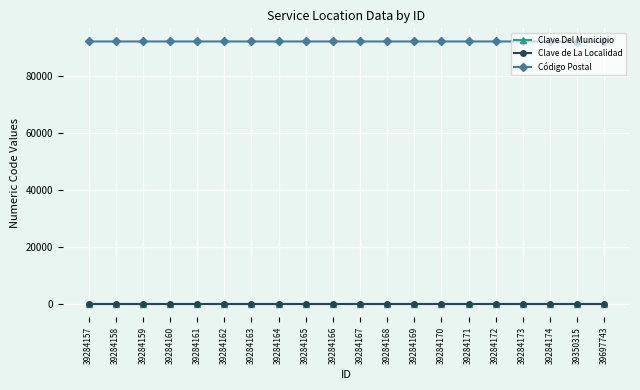

The Clave Del Municipio series shows 193 at 39284169. True or false?

True